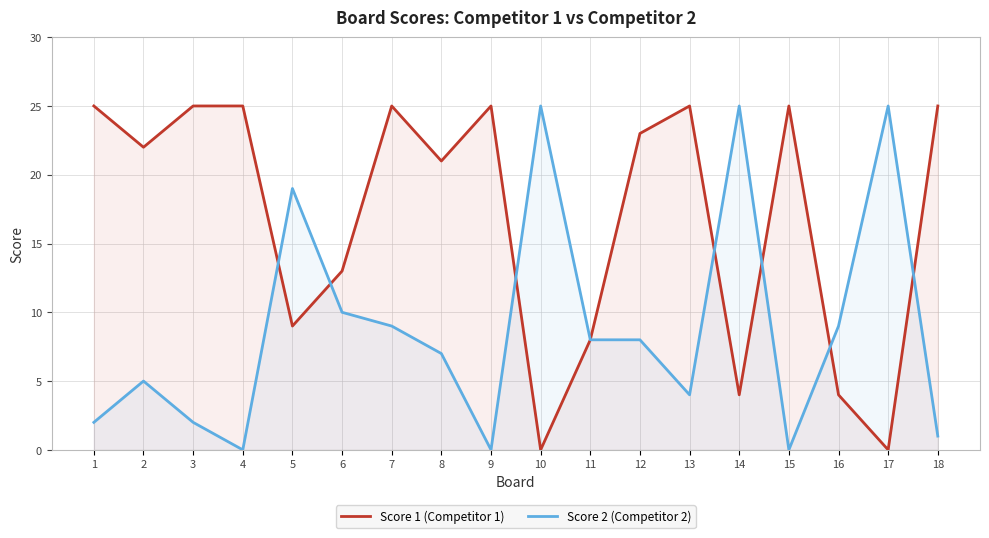

What is the average value of the Score 2 (Competitor 2) series?

9